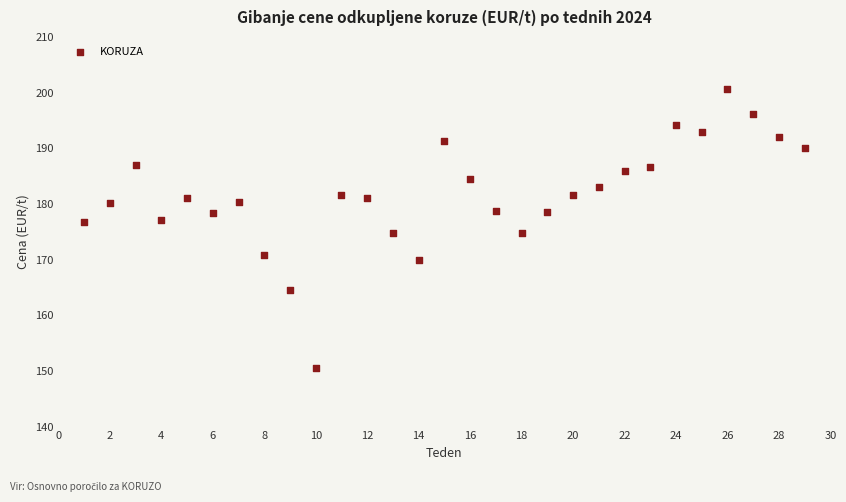

What is the range of X values (max minus min)?

28.0